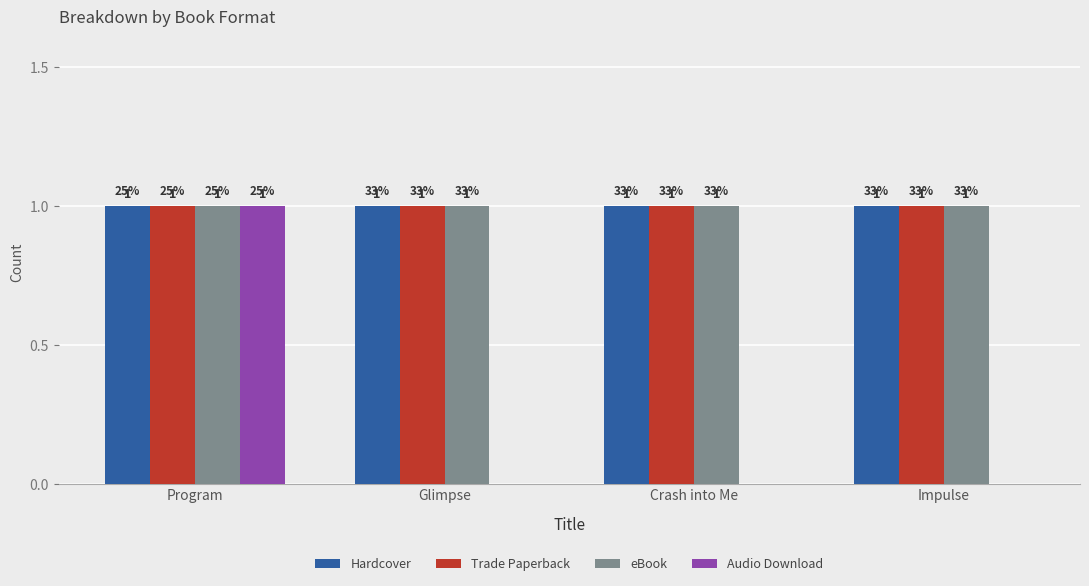

Reading right to left, transcribe all the data shown in this chart.

Hardcover: Impulse=1	Crash into Me=1	Glimpse=1	Program=1
Trade Paperback: Impulse=1	Crash into Me=1	Glimpse=1	Program=1
eBook: Impulse=1	Crash into Me=1	Glimpse=1	Program=1
Audio Download: Impulse=0	Crash into Me=0	Glimpse=0	Program=1